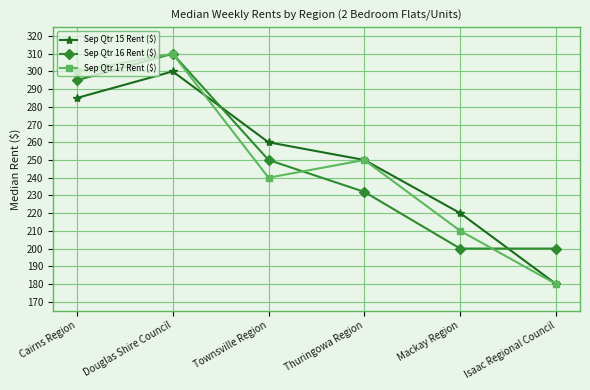

Reading left to right, what are all the values shown in this chart?

Sep Qtr 15 Rent ($): 285	300	260	250	220	180
Sep Qtr 16 Rent ($): 295	310	250	232	200	200
Sep Qtr 17 Rent ($): 300	310	240	250	210	180